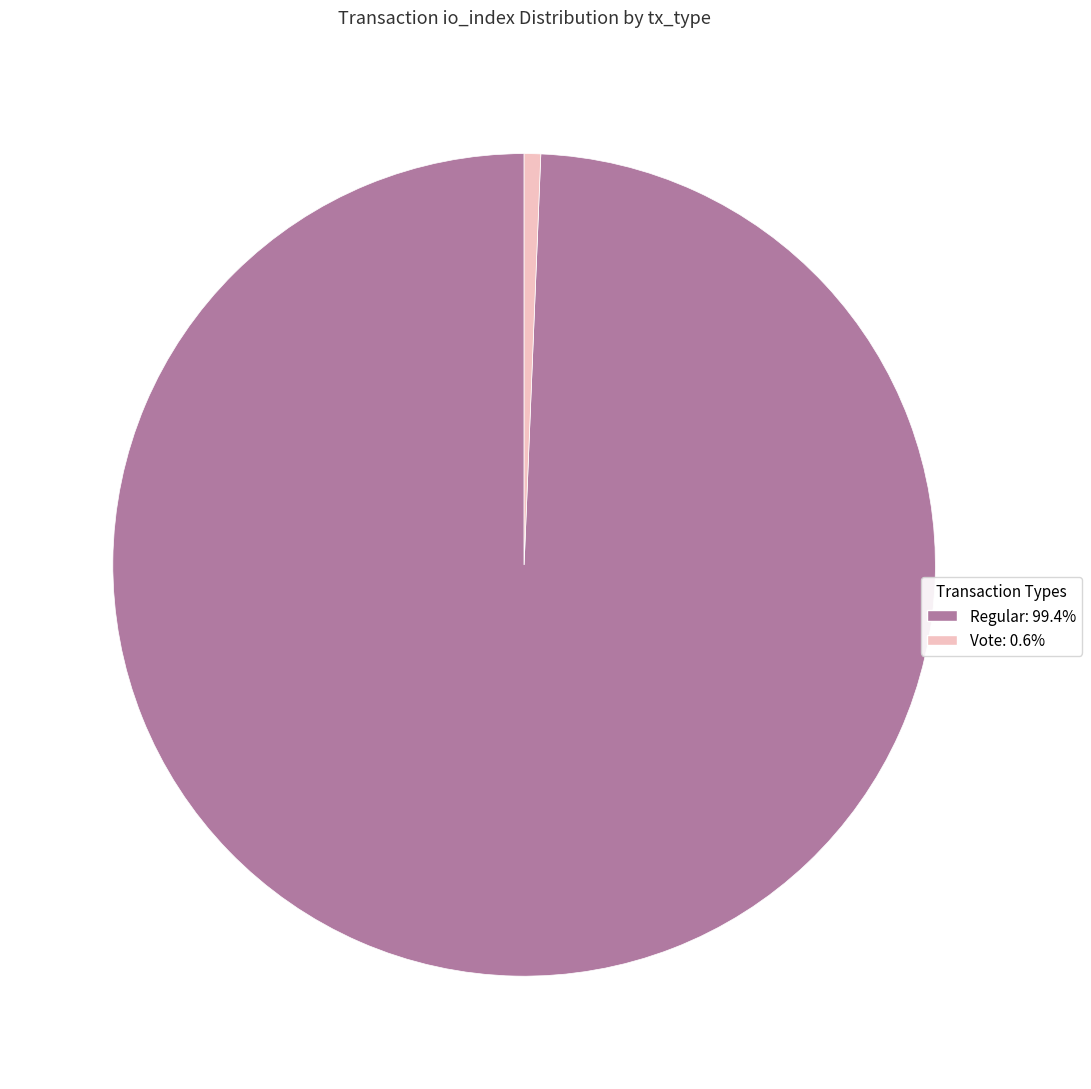

Is there a majority slice in this chart?

Yes